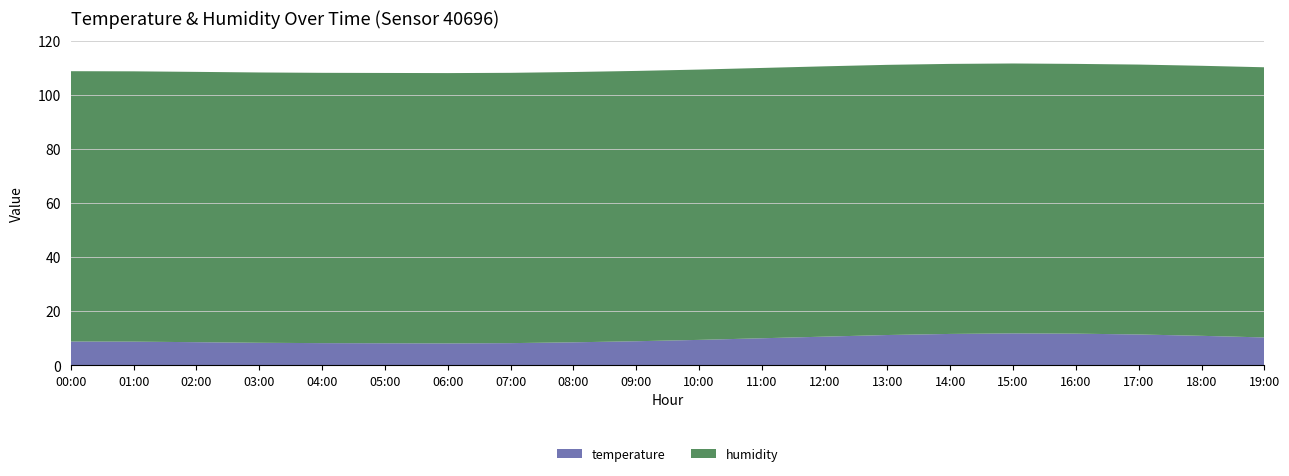

Reading left to right, what are all the values shown in this chart?

temperature: 8.8	8.8	8.6	8.3	8.2	8.2	8.1	8.2	8.5	8.9	9.4	10.0	10.6	11.2	11.6	11.8	11.7	11.4	10.9	10.3
humidity: 99.9	99.9	99.9	99.9	99.9	99.9	99.9	99.9	99.9	99.9	99.9	99.9	99.9	99.8	99.8	99.8	99.7	99.8	99.8	99.8